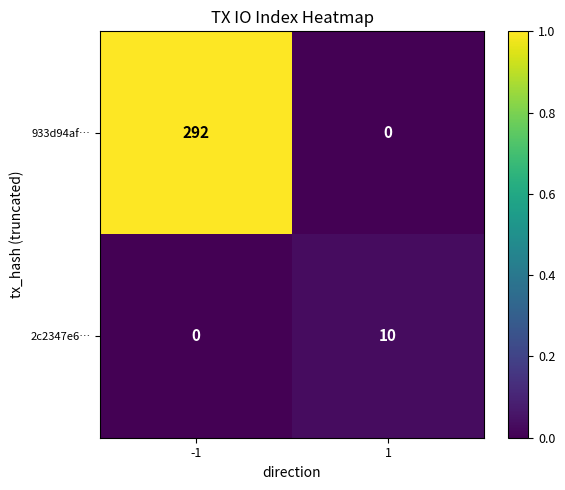

Which series has the widest spread of values?

933d94af…